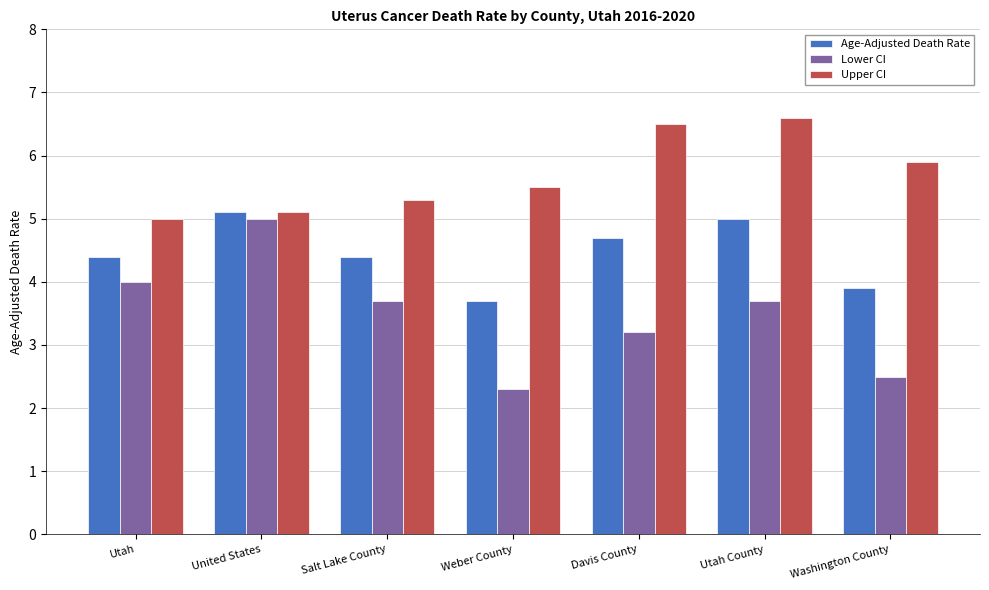

What is the difference between the highest and lowest values at Weber County?

3.2